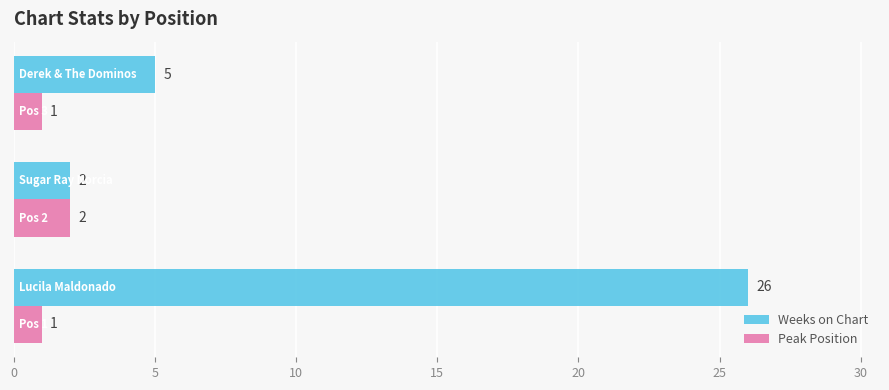

Which series has the largest range (max minus min)?

Weeks on Chart